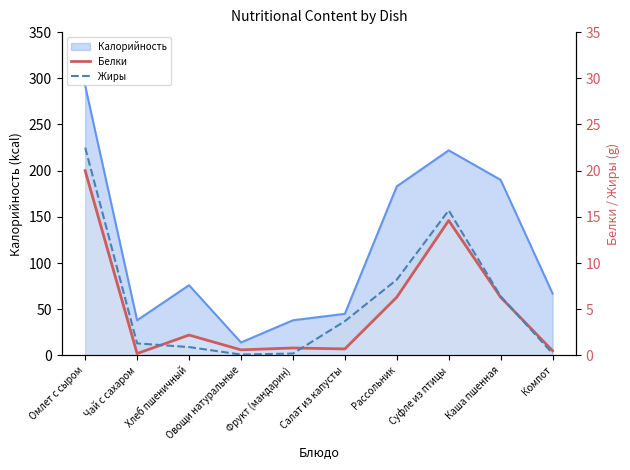

What is the average value of the Белки series?

5.2